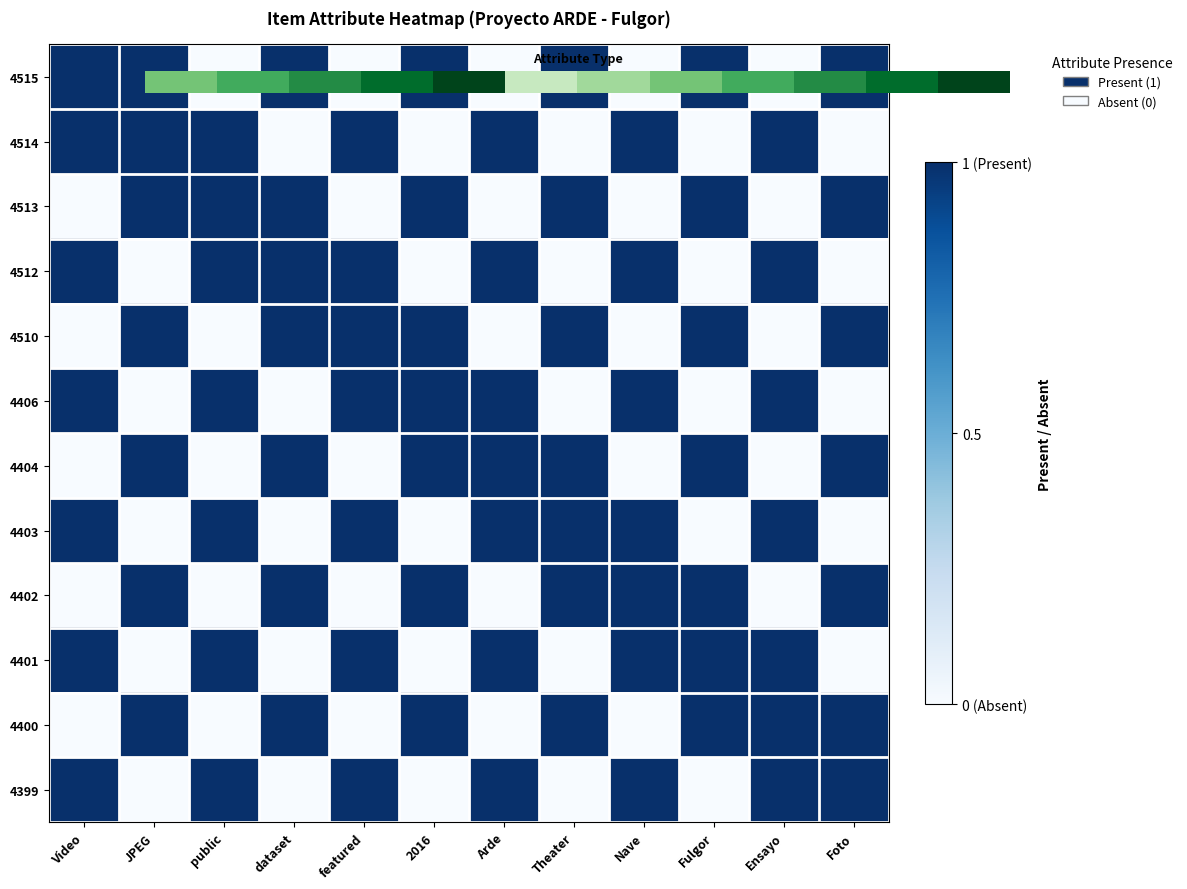

Count the number of categories in the chart.

12